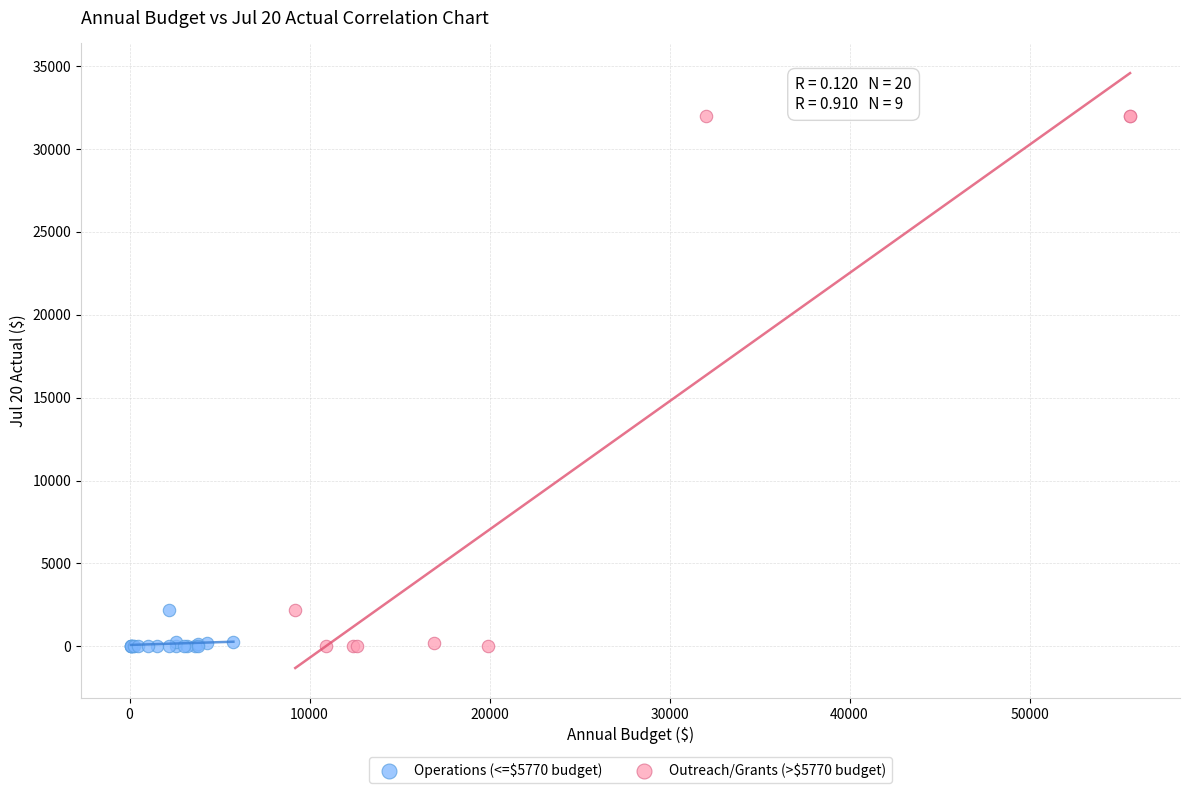

Which series reaches the maximum Y coordinate?

Outreach/Grants (>$5770 budget)